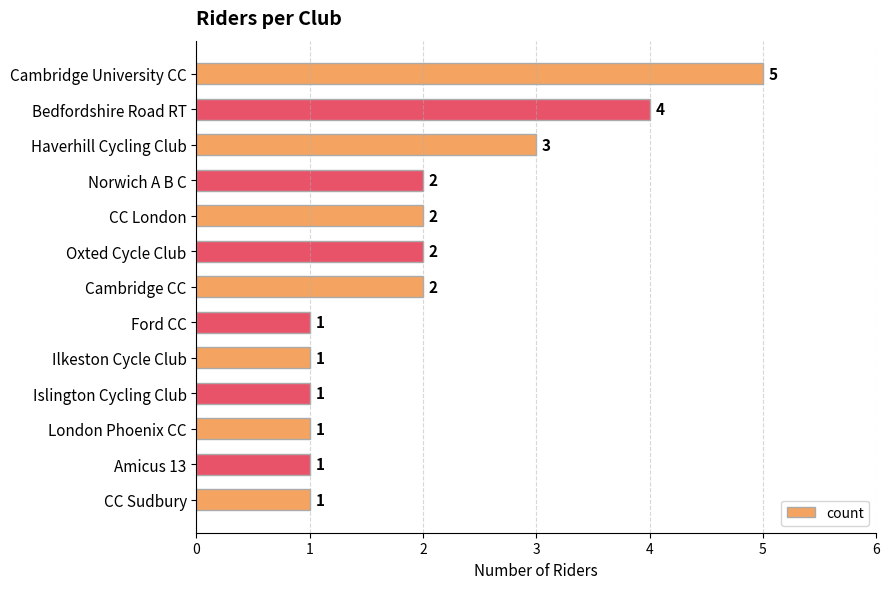

Where is the data nearest to the value 3?

Haverhill Cycling Club